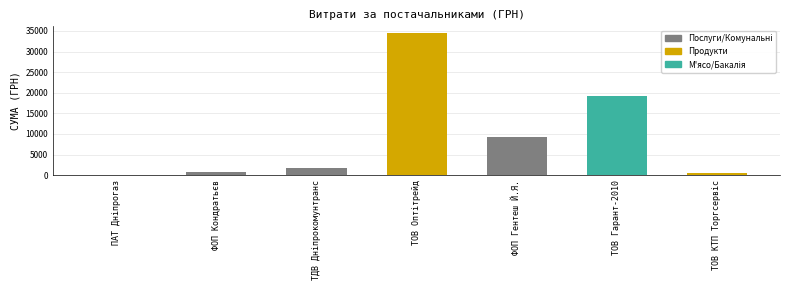

Count the number of values greater than 1724.

4